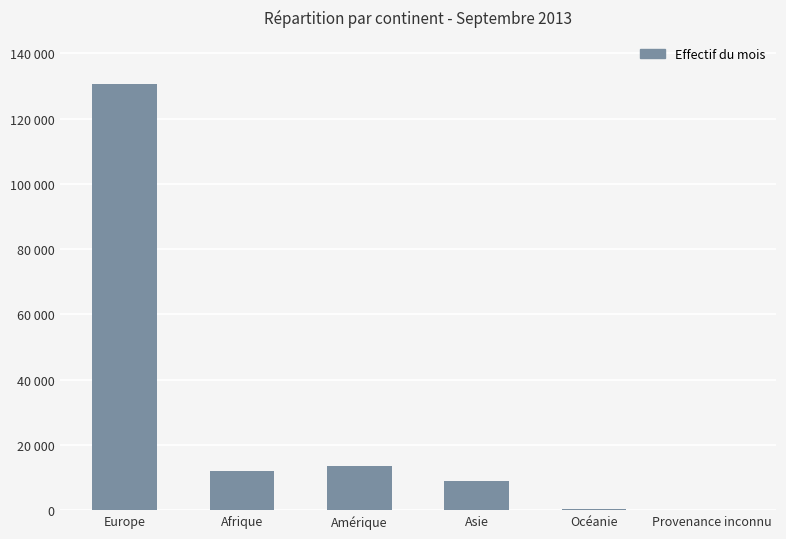

Are the bars horizontal?

No